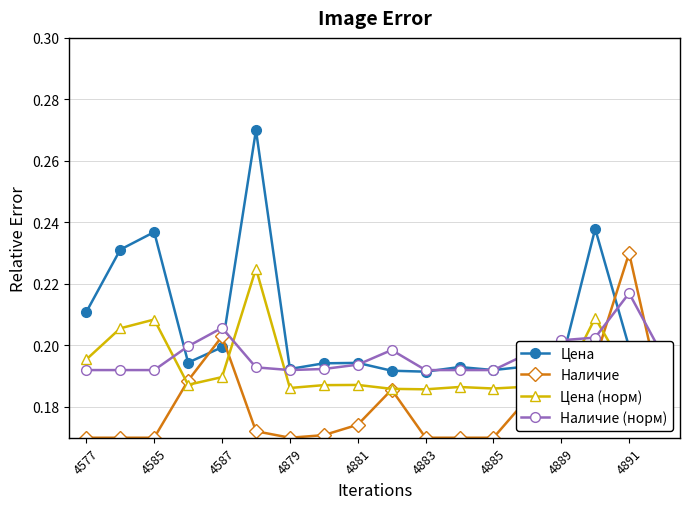

Which series has the widest spread of values?

Цена